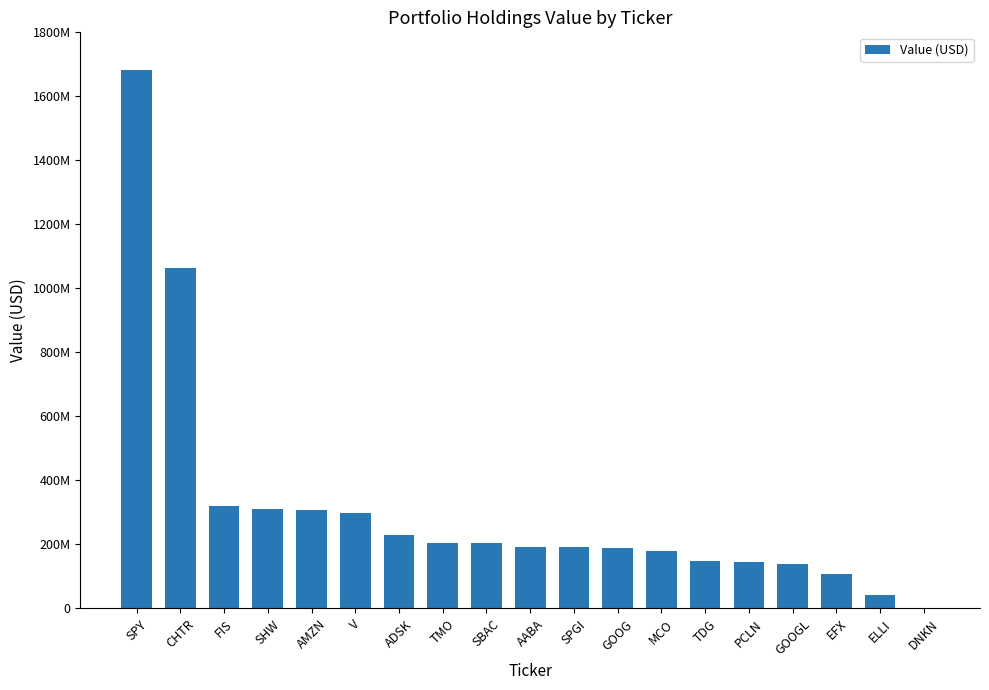

What is the sum of the values at AABA and EFX?

299593000